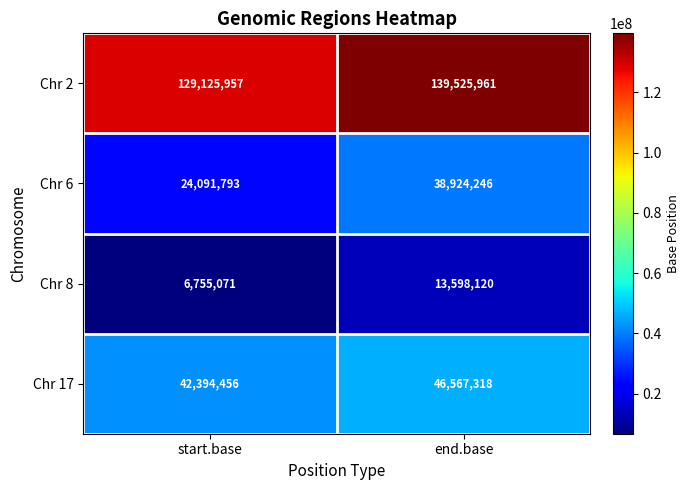

What is the difference between the Chr 8 values at end.base and start.base?

6843049